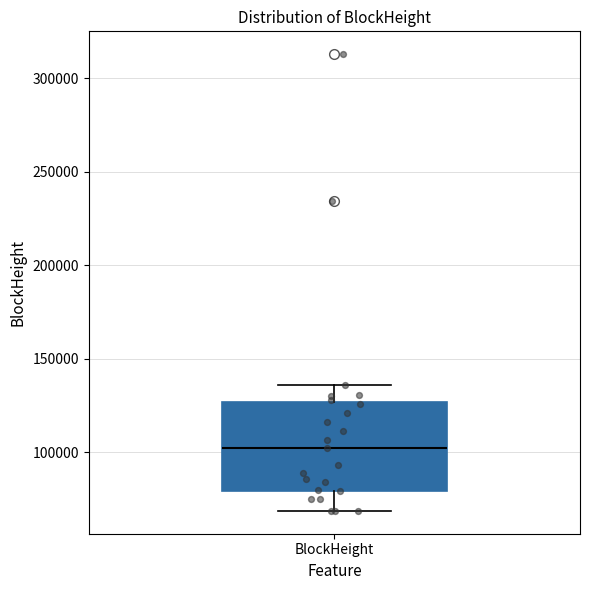

Where does the upper whisker of the box for BlockHeight end on the y-axis? The values are not printed on the chart, so give them approximately, as read against the axis.

135000